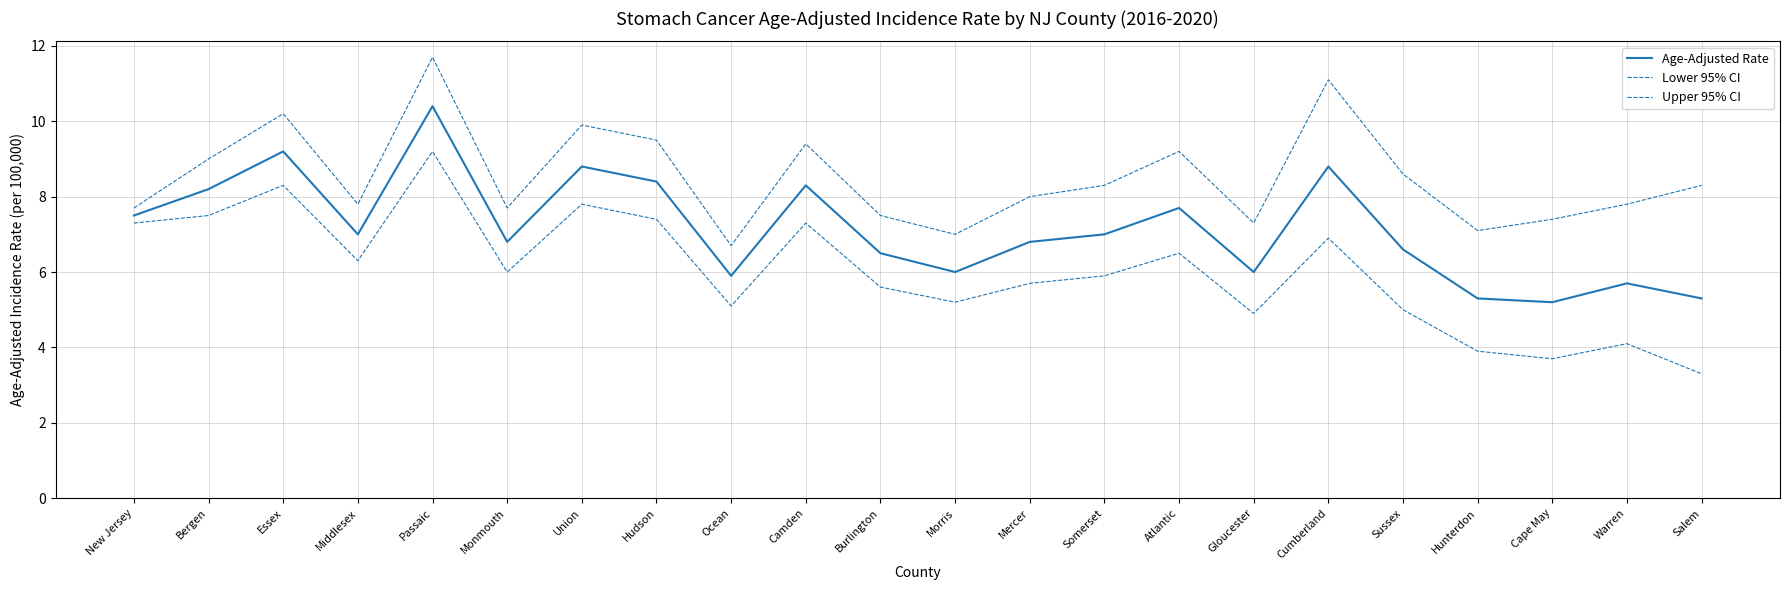

Does the chart display data point markers on the line(s)?

No